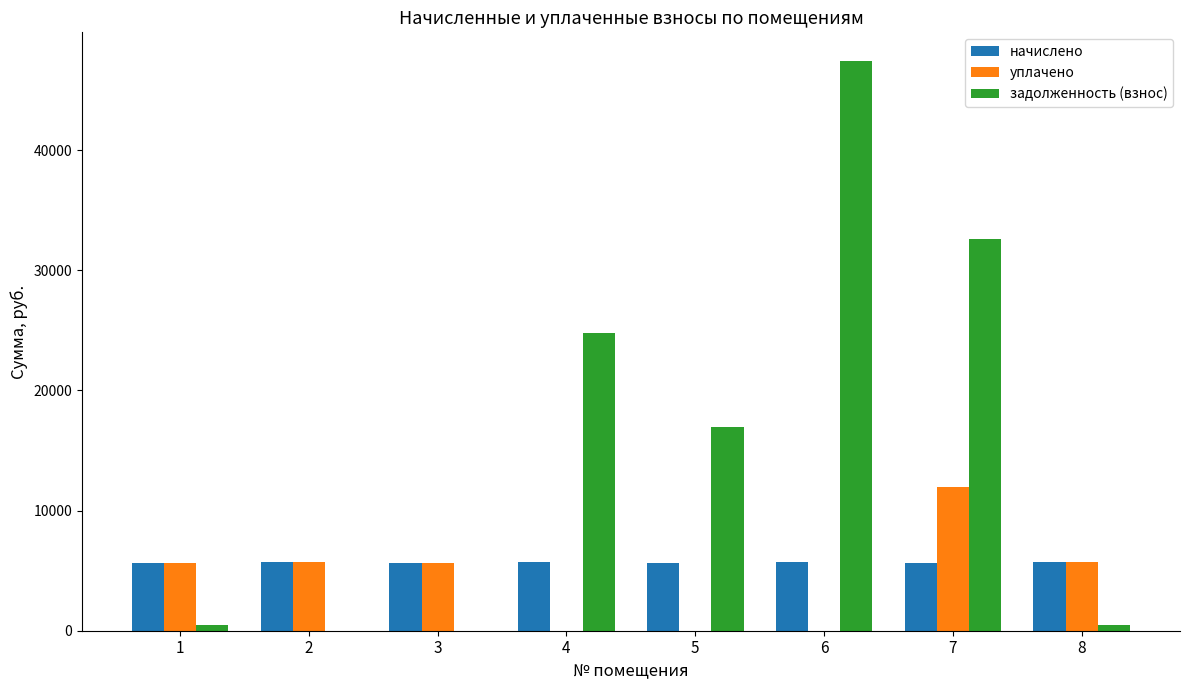

What is the average value of the задолженность (взнос) series?

15334.7